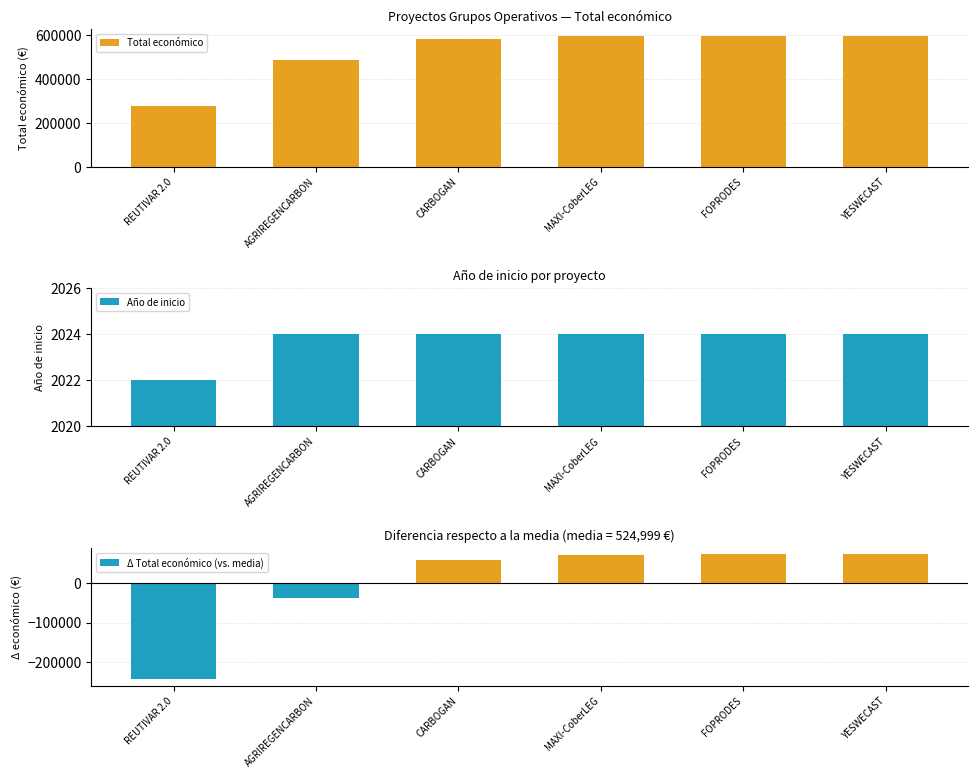

What is the total value across all series at FOPRODES?

675447.3